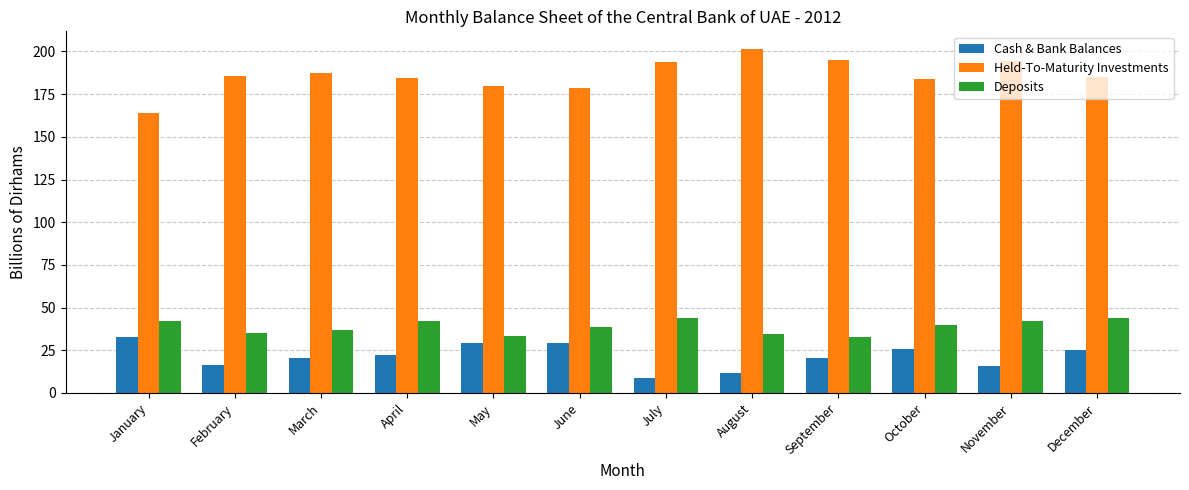

Rank the series at June from highest to lowest value.

Held-To-Maturity Investments, Deposits, Cash & Bank Balances